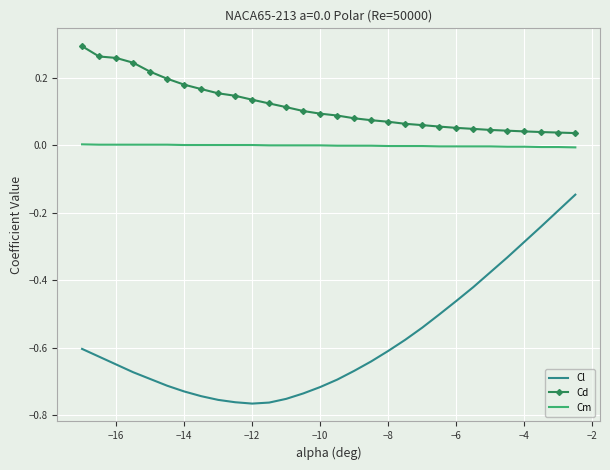

List the series in order of their overall mean, highest first.

Cd, Cm, Cl